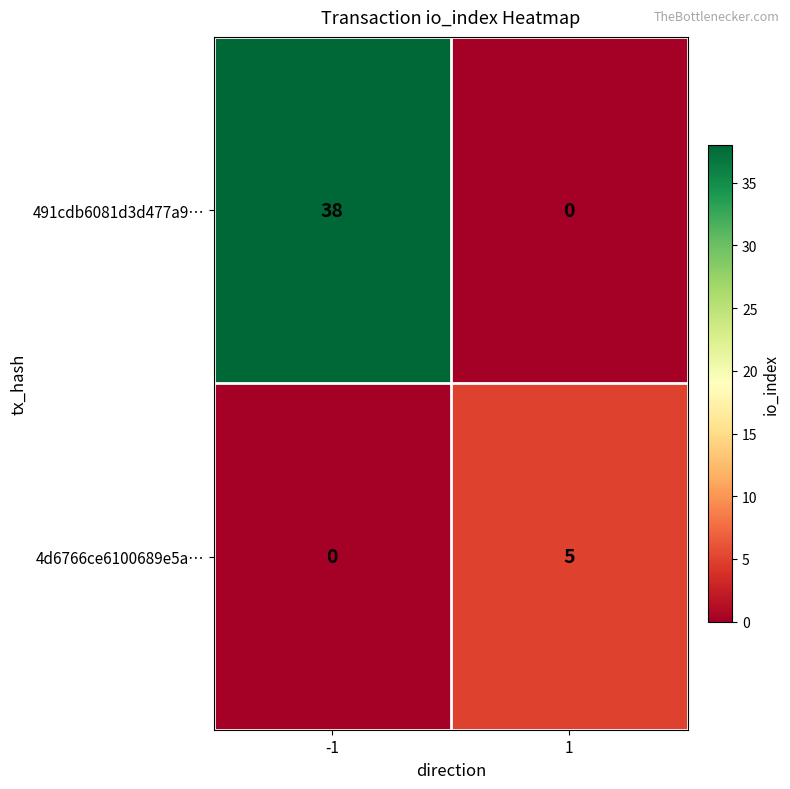

What is the difference between the highest and lowest values at -1?

38